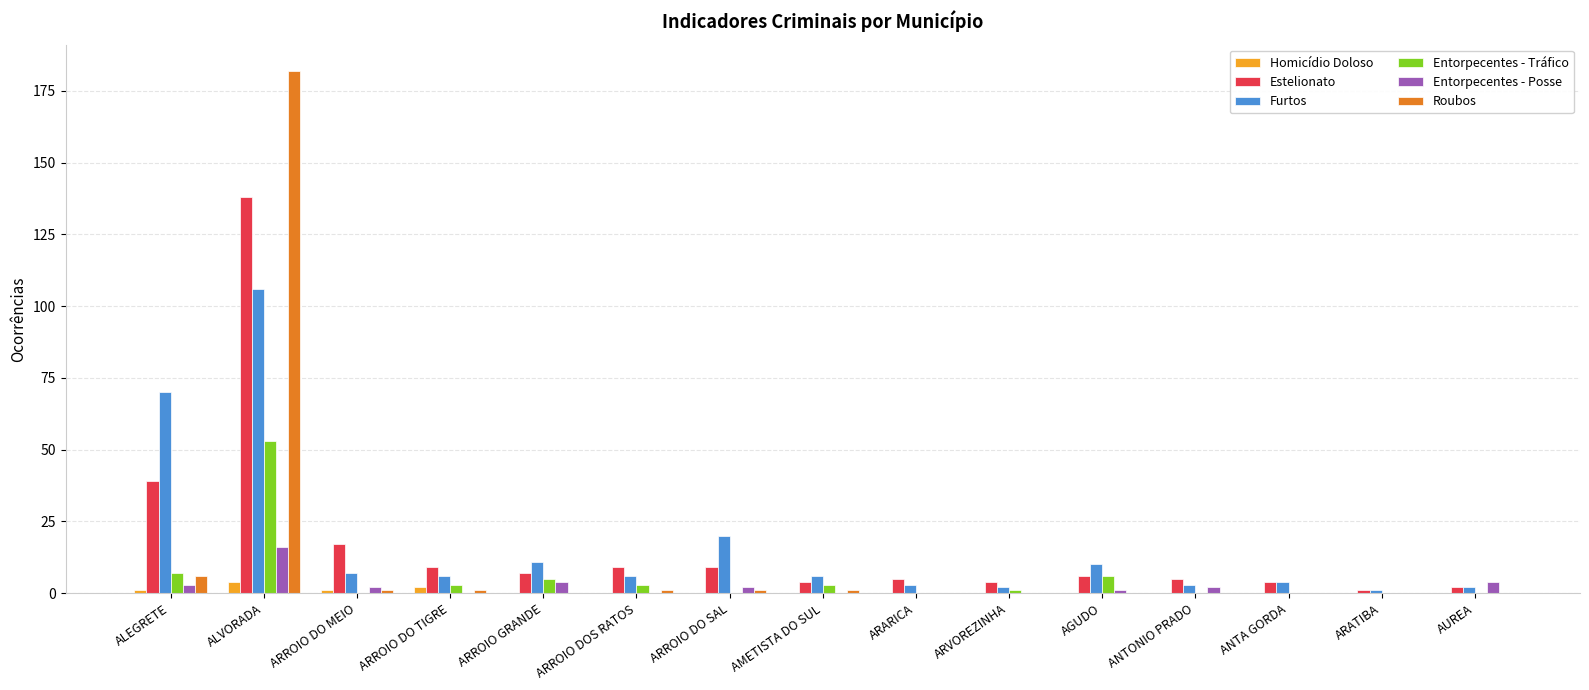

At which category is the sum across all series the highest?

ALVORADA